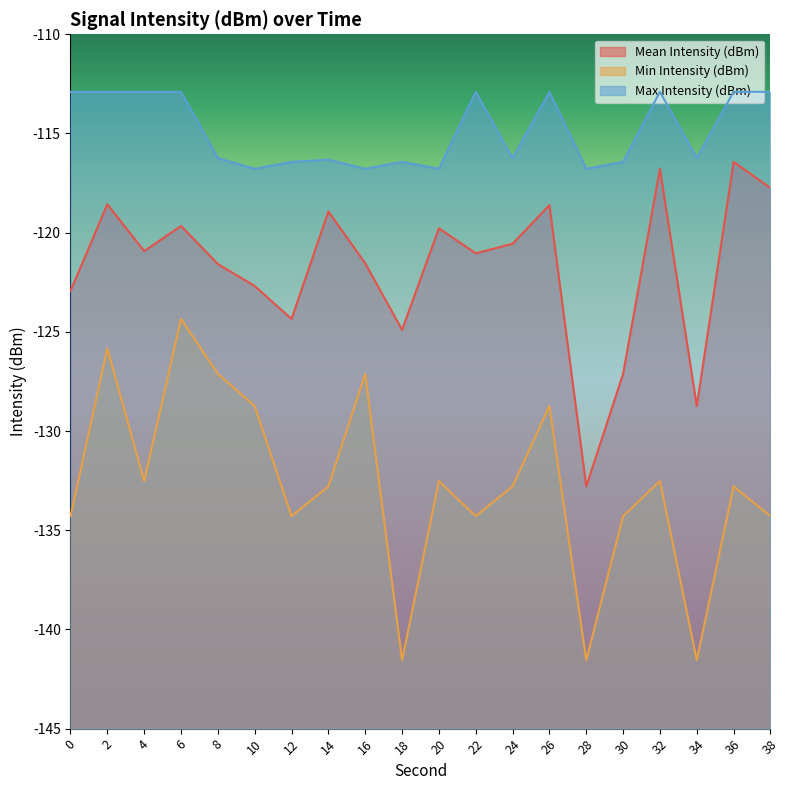

Rank the categories by Max Intensity (dBm) value from highest to lowest.

0, 2, 4, 6, 22, 26, 32, 36, 38, 8, 24, 34, 14, 12, 18, 30, 10, 16, 20, 28